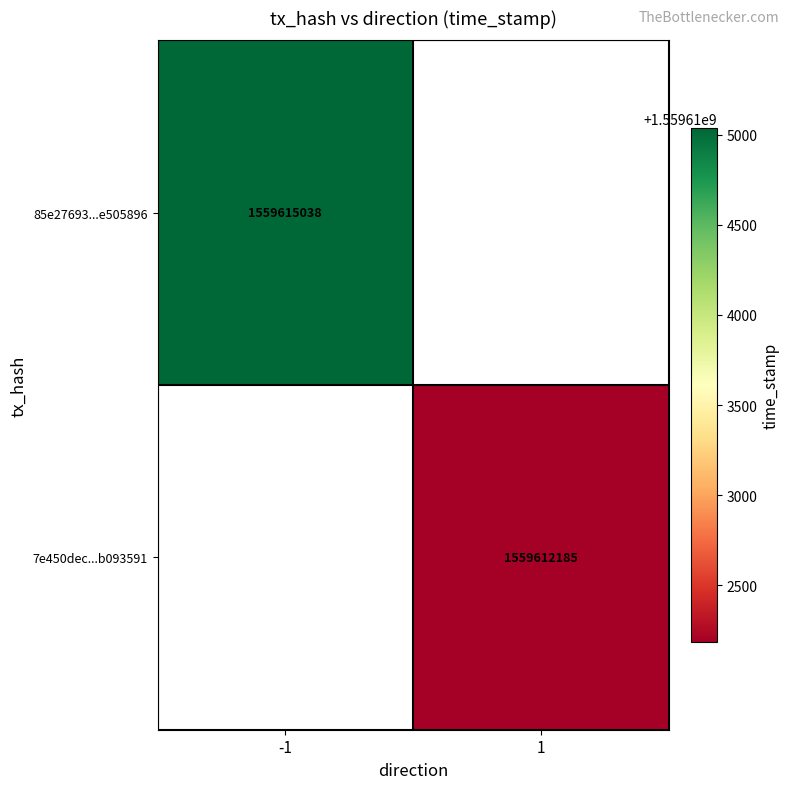

The value of 7e450dec...b093591 at 1 is 2522162472. True or false?

False